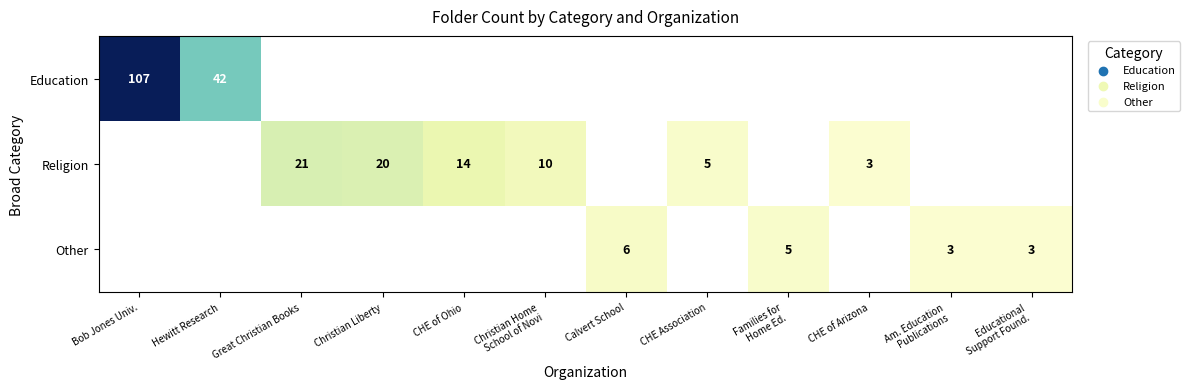

True or false: Education has a value of 107 at Bob Jones Univ..

True